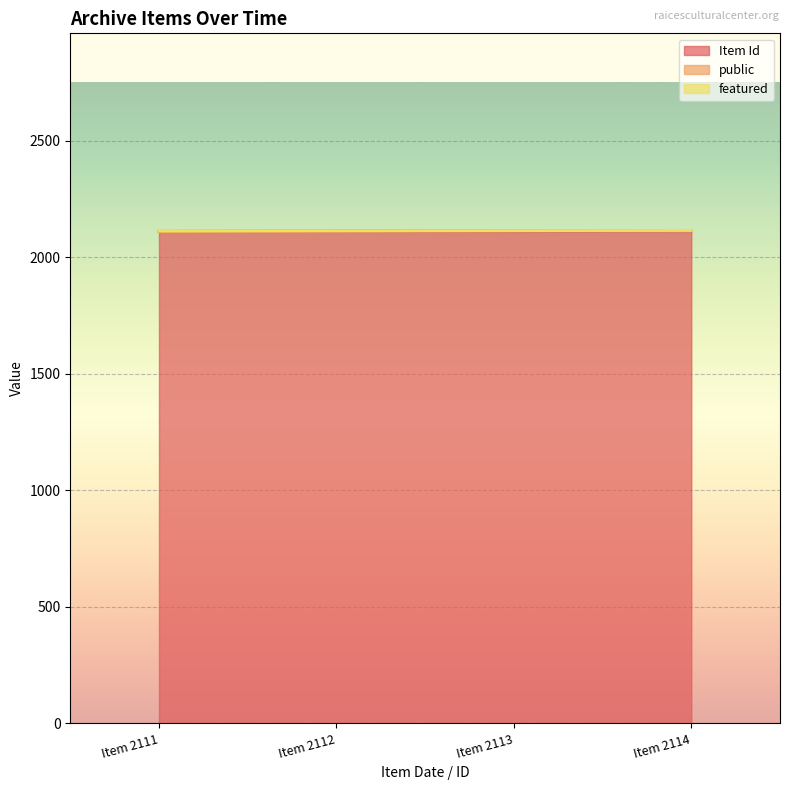

At how many categories does at least one series exceed 1637?

4